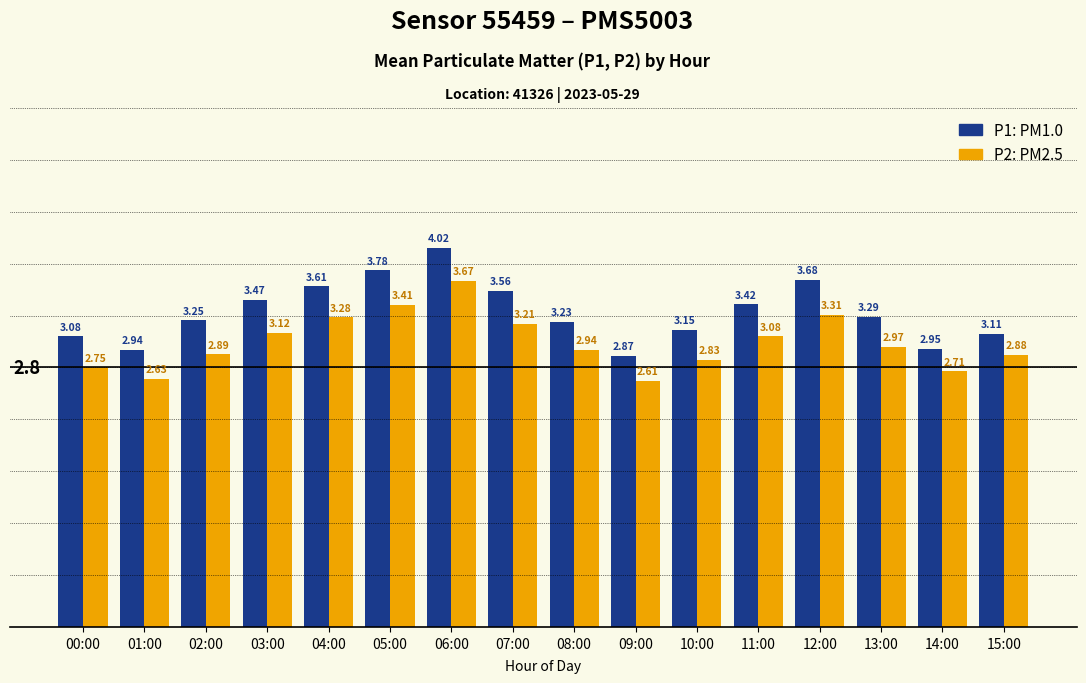

At which category is the sum across all series the highest?

06:00